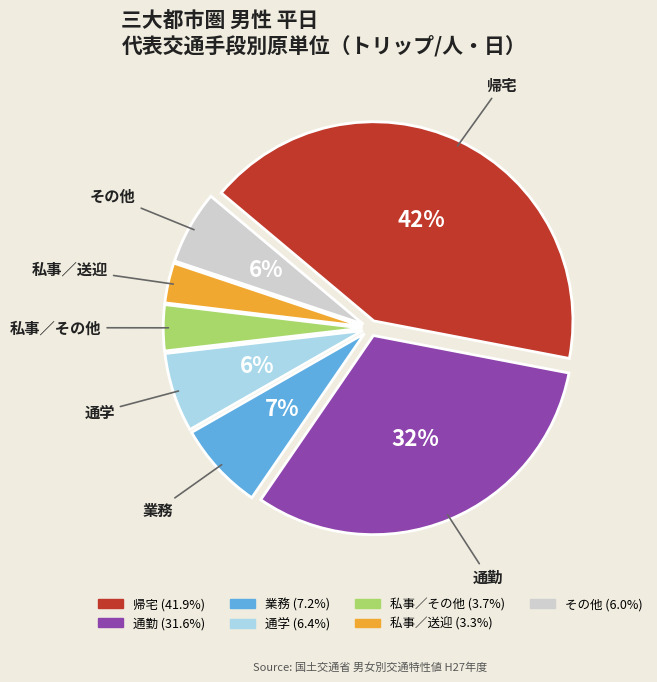

Is there a majority slice in this chart?

No